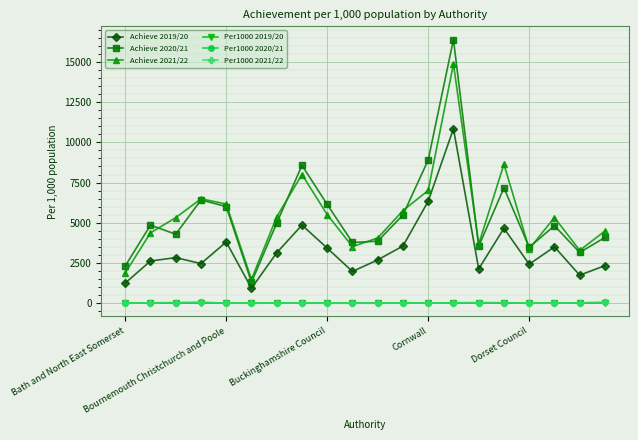

What is the highest value of the Achieve 2020/21 series?

16380.0